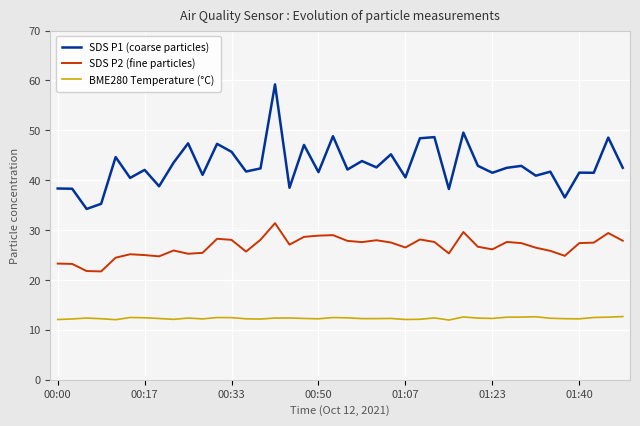

True or false: BME280 Temperature (°C) and SDS P2 (fine particles) cross at least once.

False